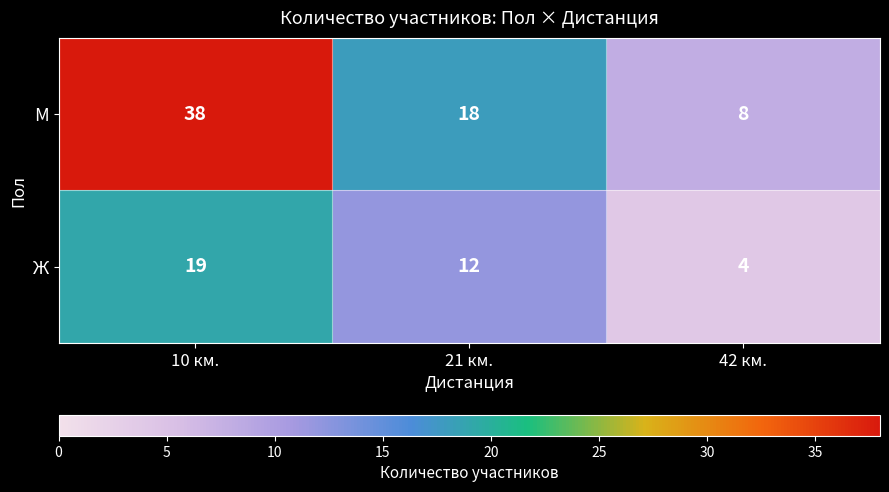

Reading left to right, list all the values displayed in this chart.

М: 10 км.=38	21 км.=18	42 км.=8
Ж: 10 км.=19	21 км.=12	42 км.=4